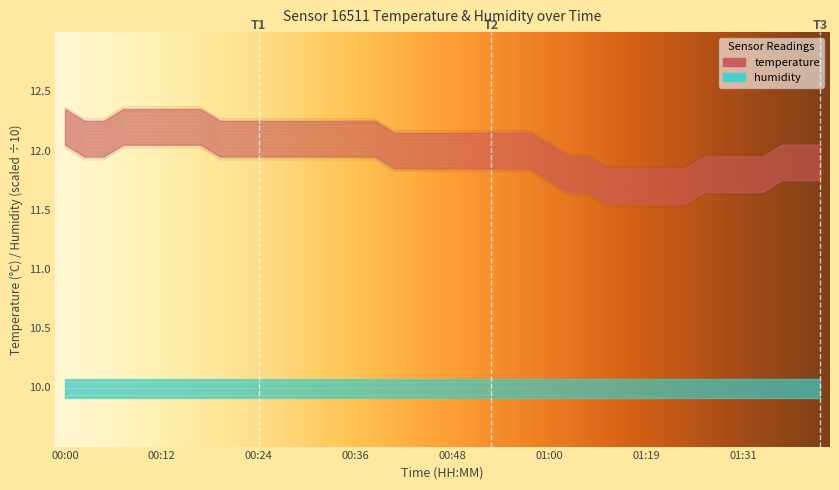

Where is the data nearest to the value 11?

01:08